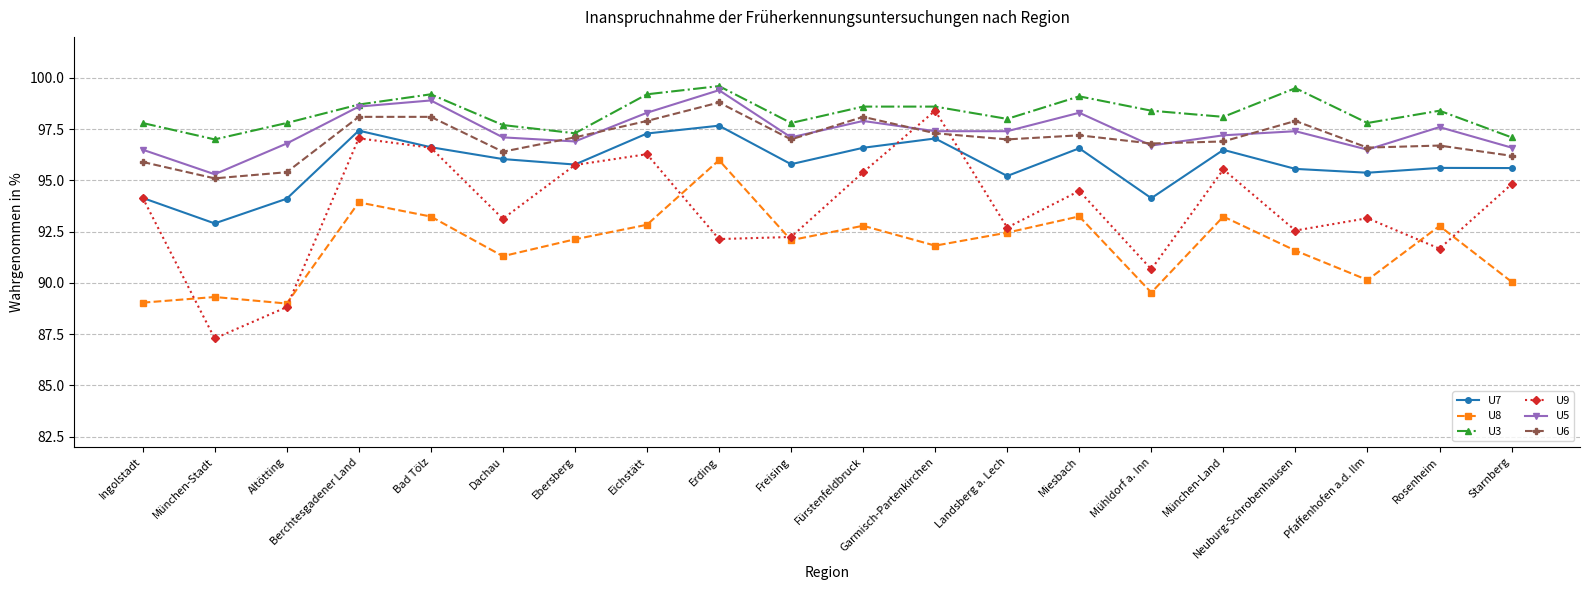

What is the value of the U3 point at the 11th from the left?

98.6